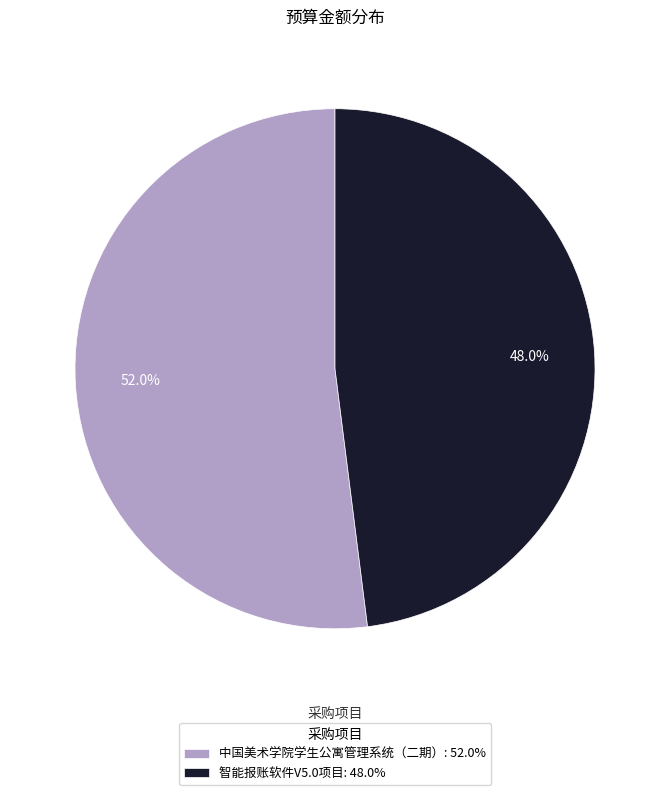

What is the ratio of the value at 智能报账软件V5.0项目: 48.0% to the value at 中国美术学院学生公寓管理系统（二期）: 52.0%?

0.9